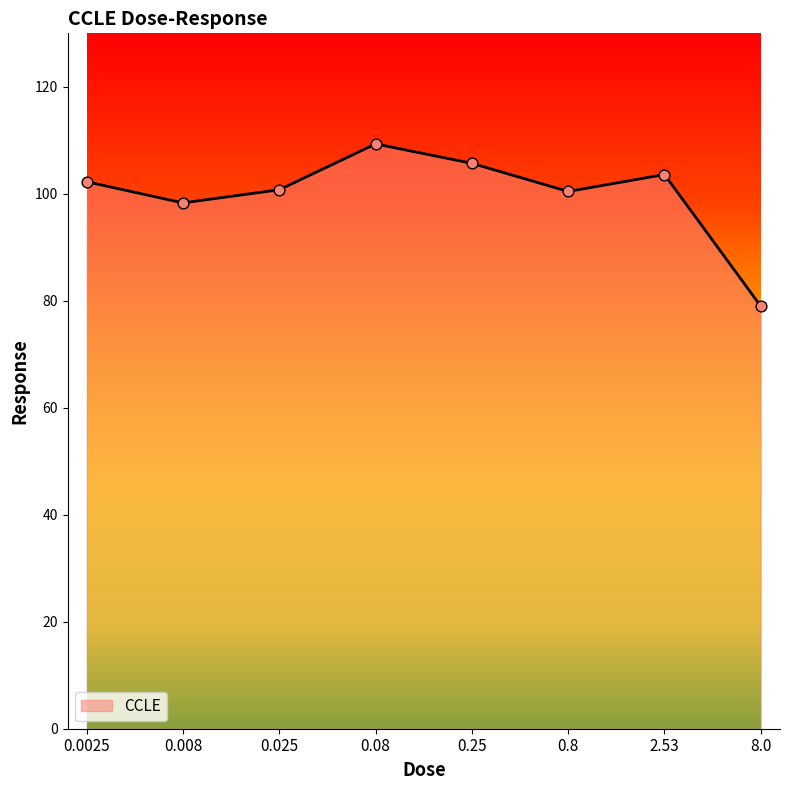

What is the change in value from 0.8 to 8.0?

-21.4